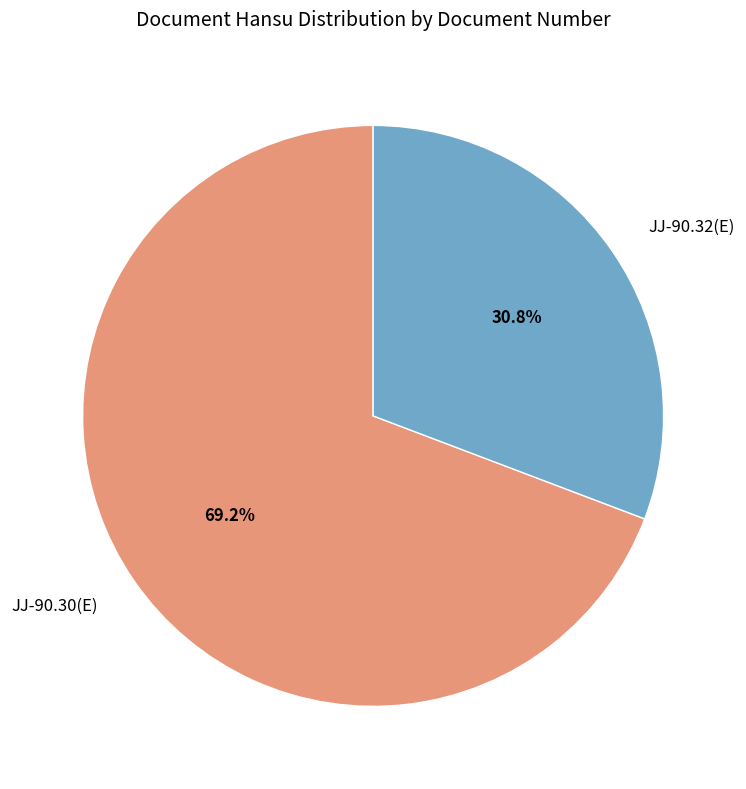

Which category has the biggest portion of the pie?

JJ-90.30(E)